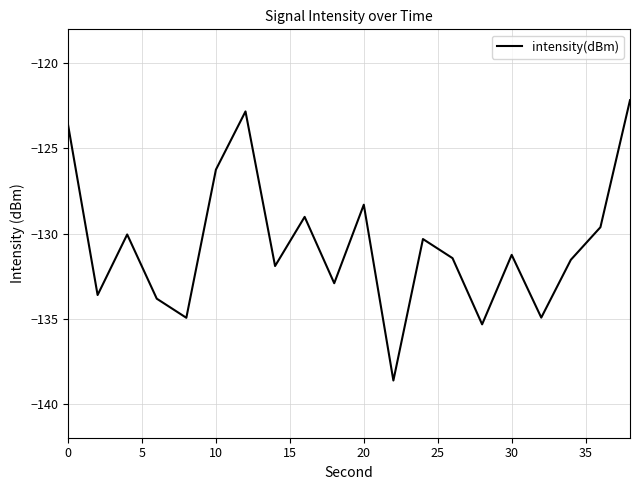

What is the smallest value displayed?

-138.6